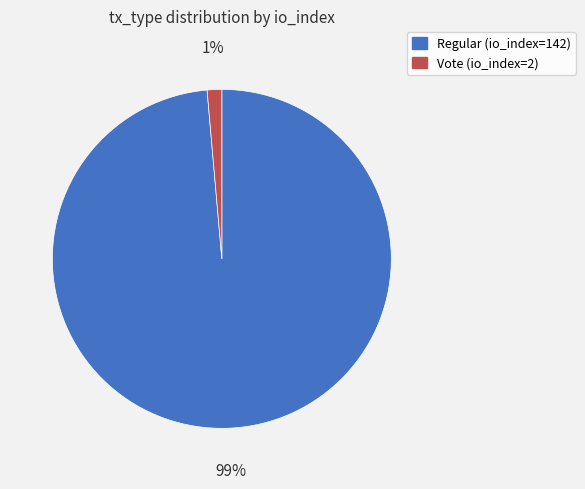

Is the sum of Regular (io_index=142) and Vote (io_index=2) greater than half?

Yes